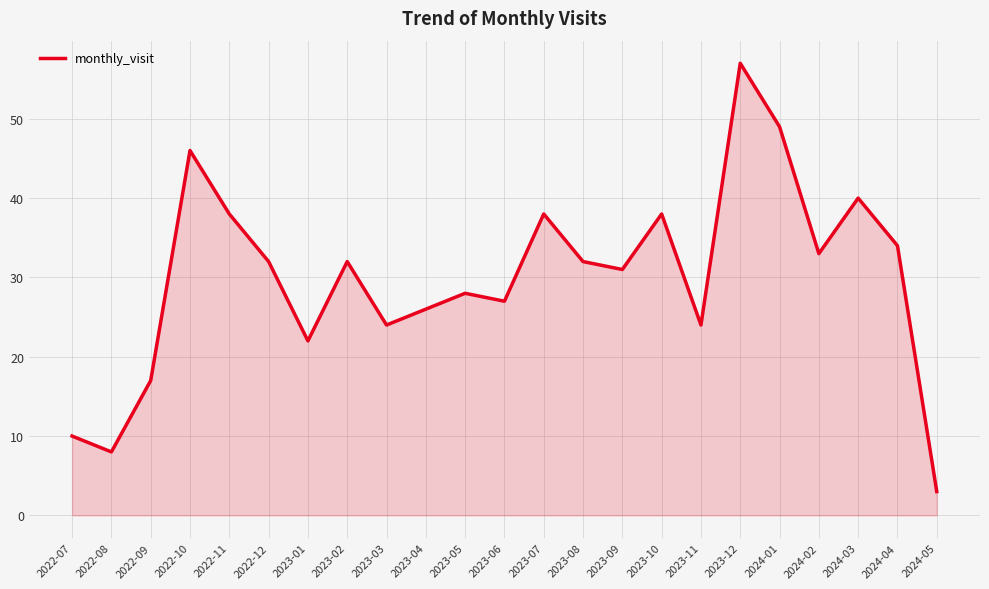

What is the average value?

30